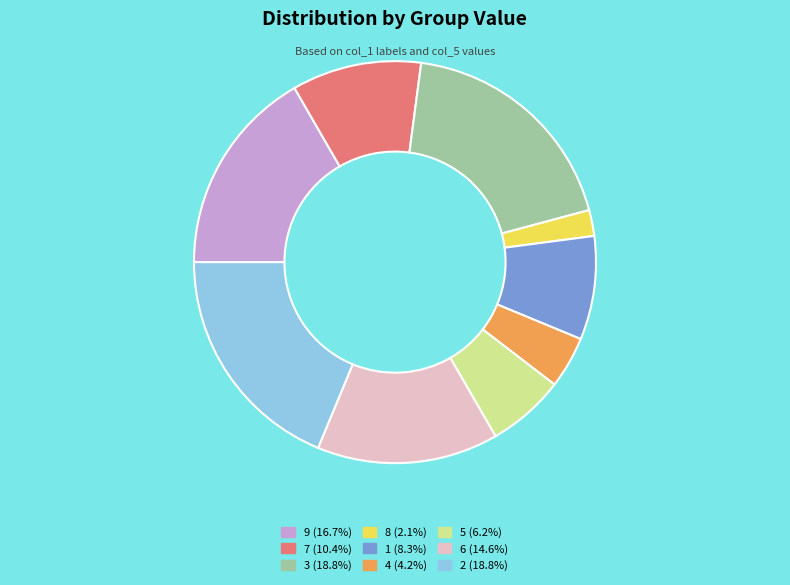

Count the number of slices in the pie.

9